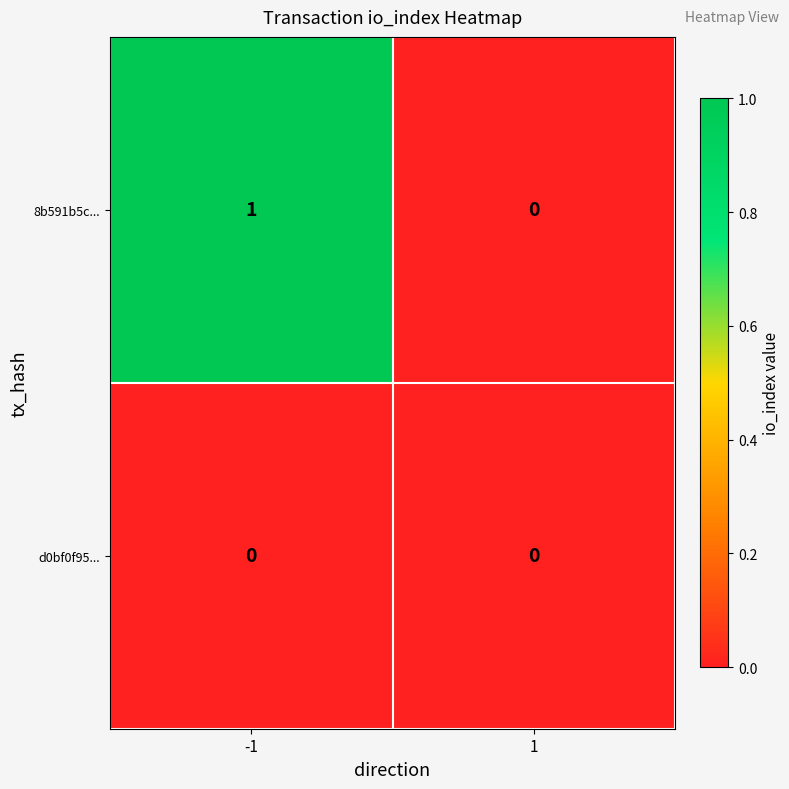

Between -1 and 1, which series saw the biggest shift?

8b591b5c...